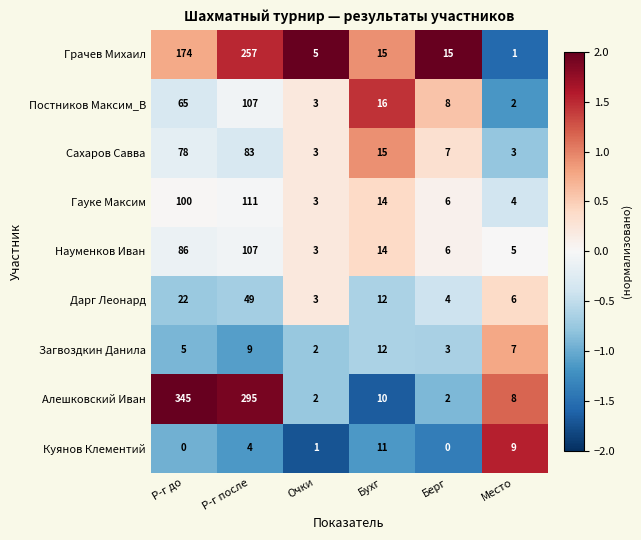

Which label corresponds to the largest value in the chart?

Р-г до